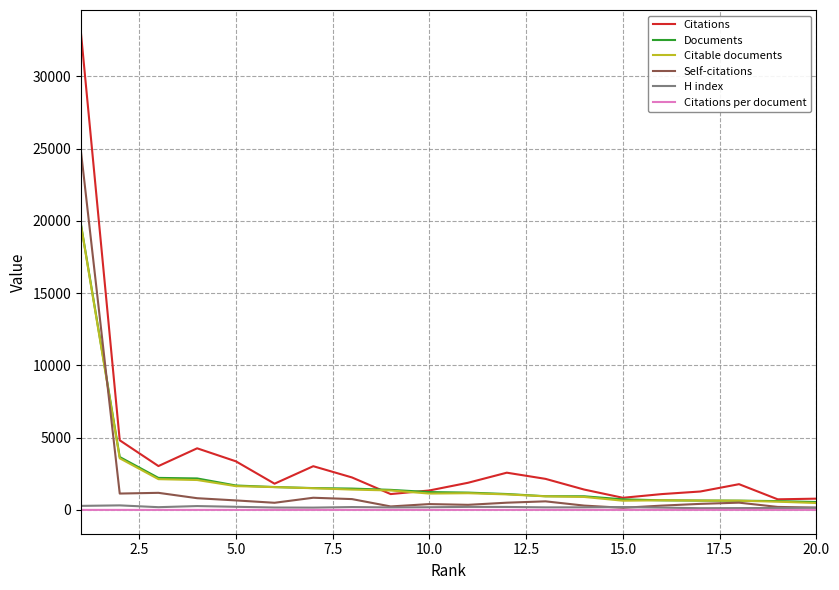

True or false: Citations and Citations per document cross at least once.

False